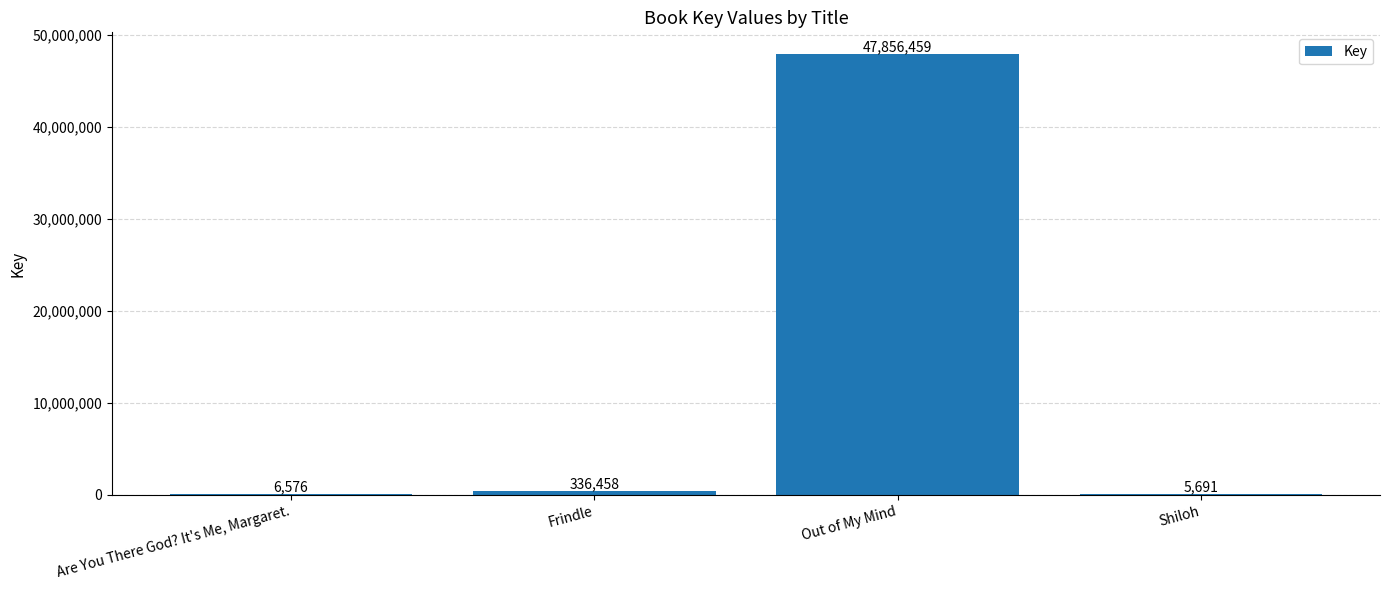

How many data points does each series have?

4